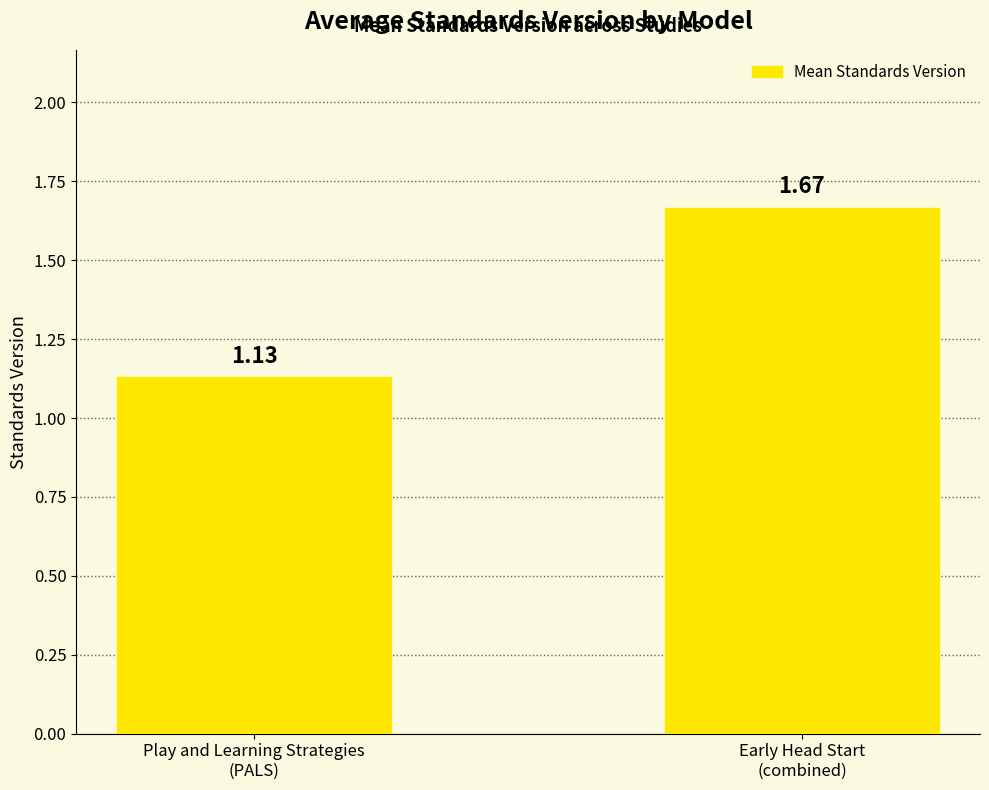

Rank the categories by value from lowest to highest.

Play and Learning Strategies
(PALS), Early Head Start
(combined)